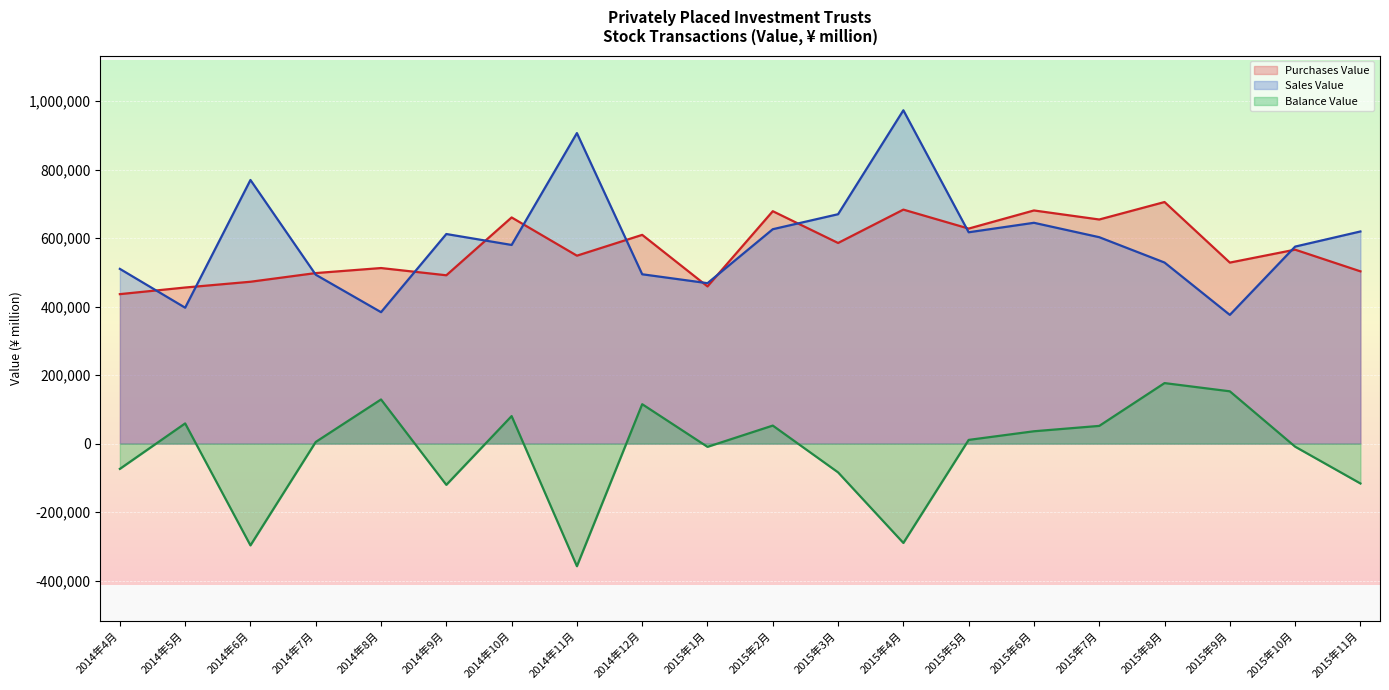

Between 2014年7月 and 2015年1月, which is larger?

2014年7月